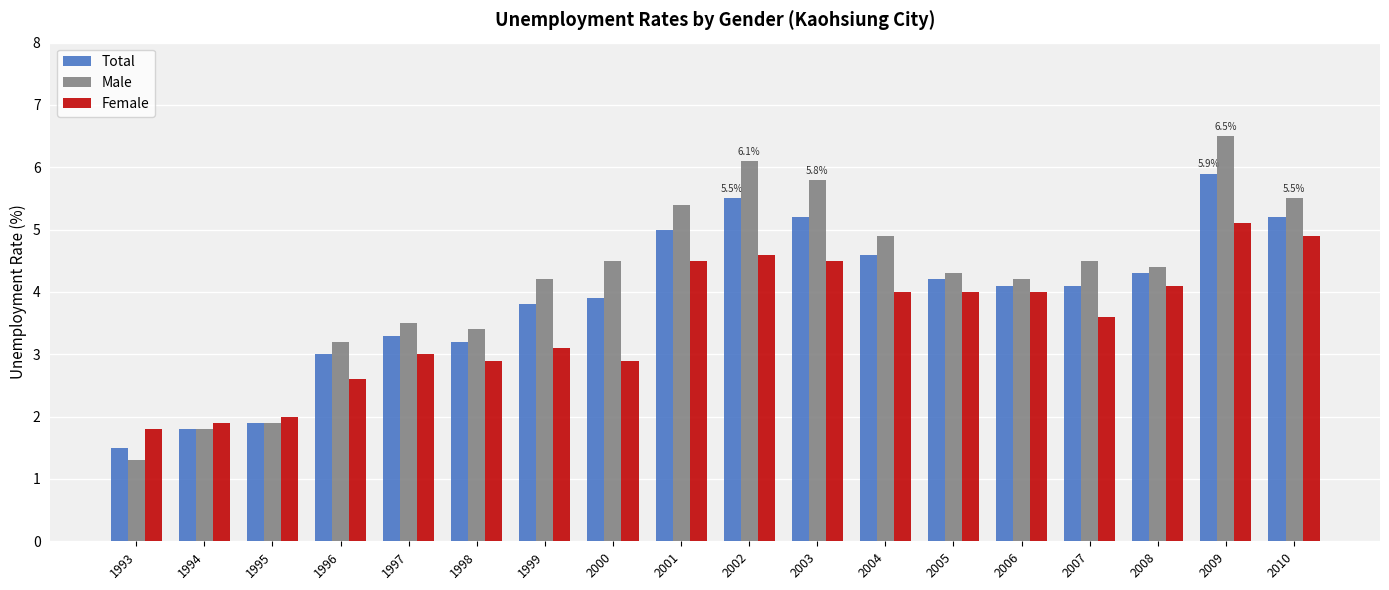

Which category has the highest value across all series?

2009